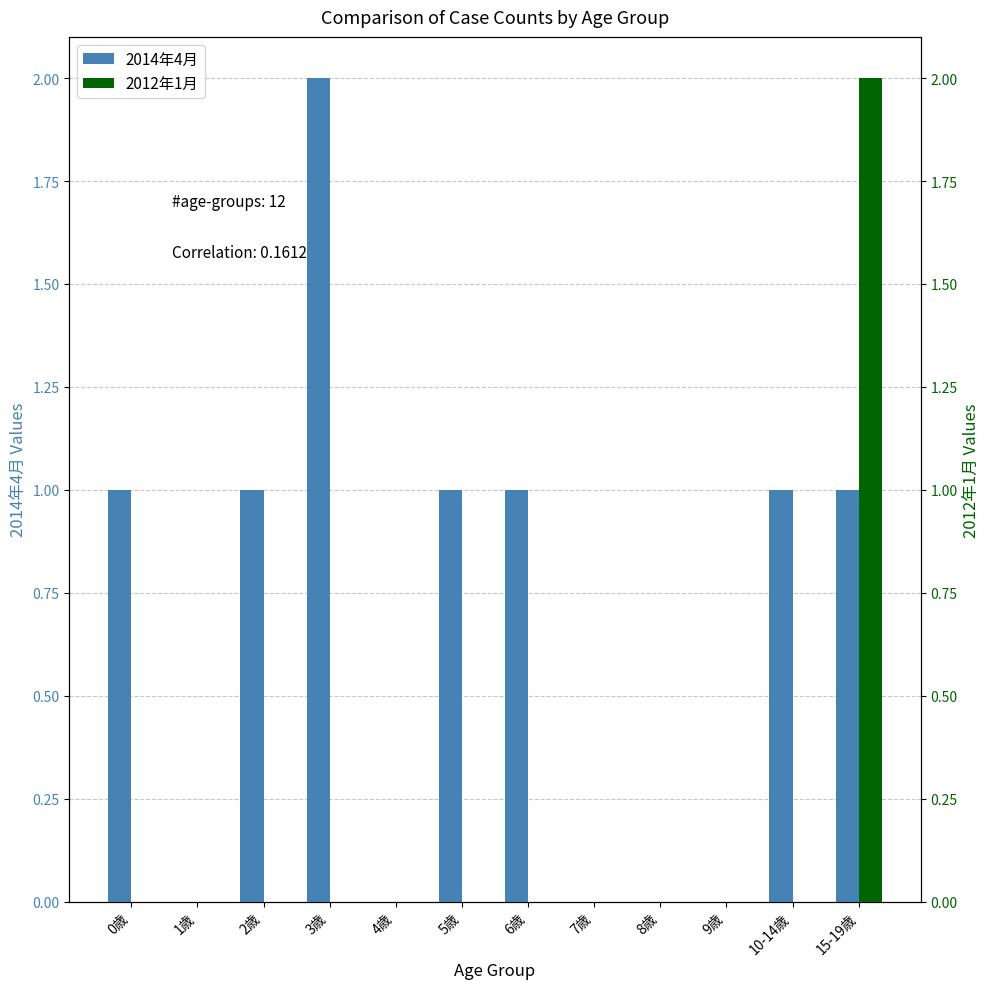

The 2012年1月 series shows 1 at 0歳. True or false?

False